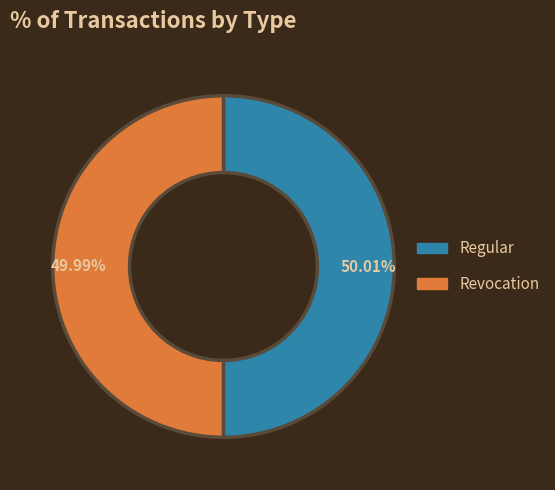

Approximately how many times larger is the value at Revocation compared to Regular?

1.0